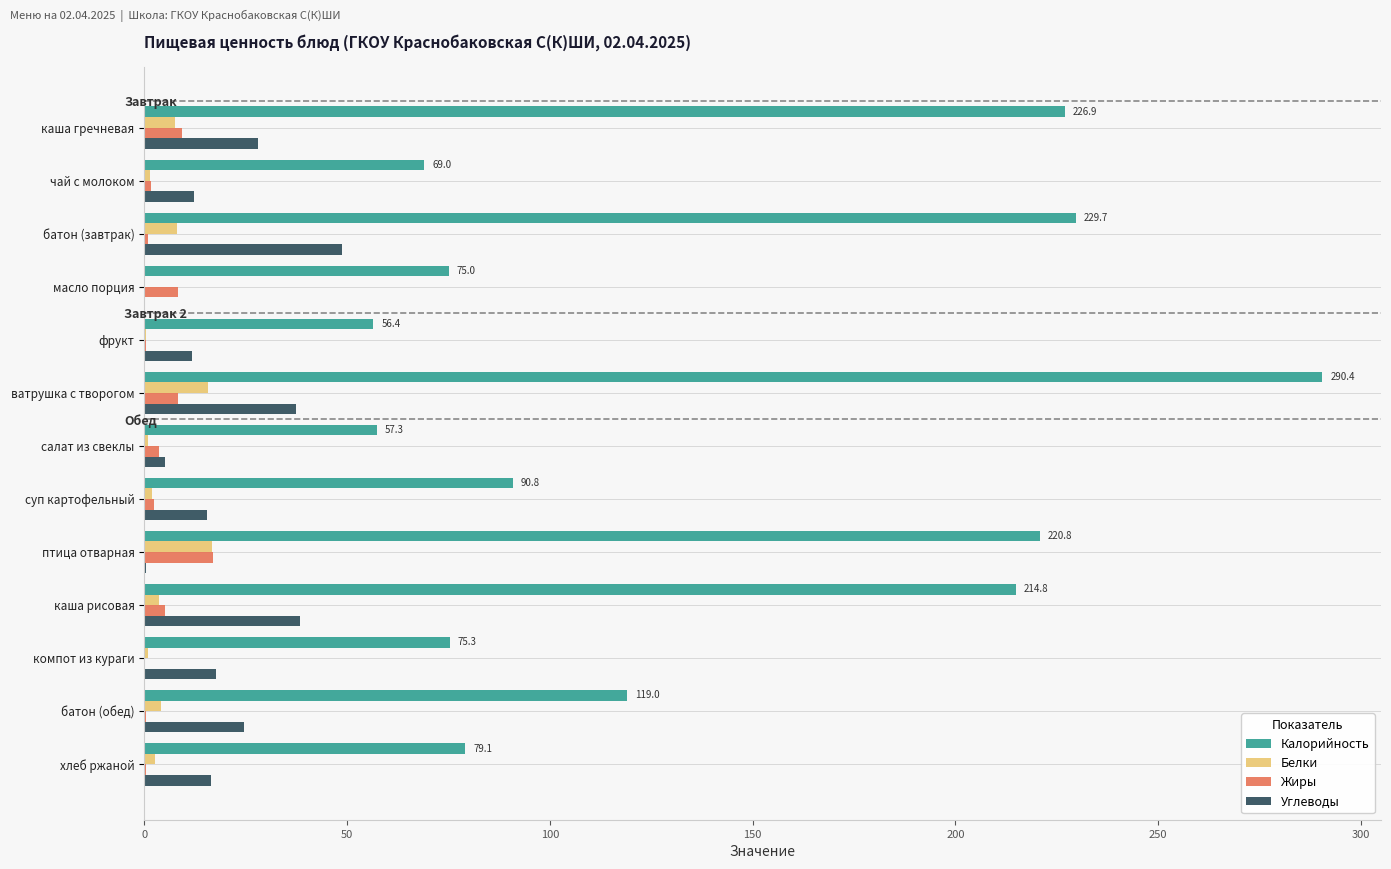

The Углеводы series shows 38.4 at каша рисовая. True or false?

True